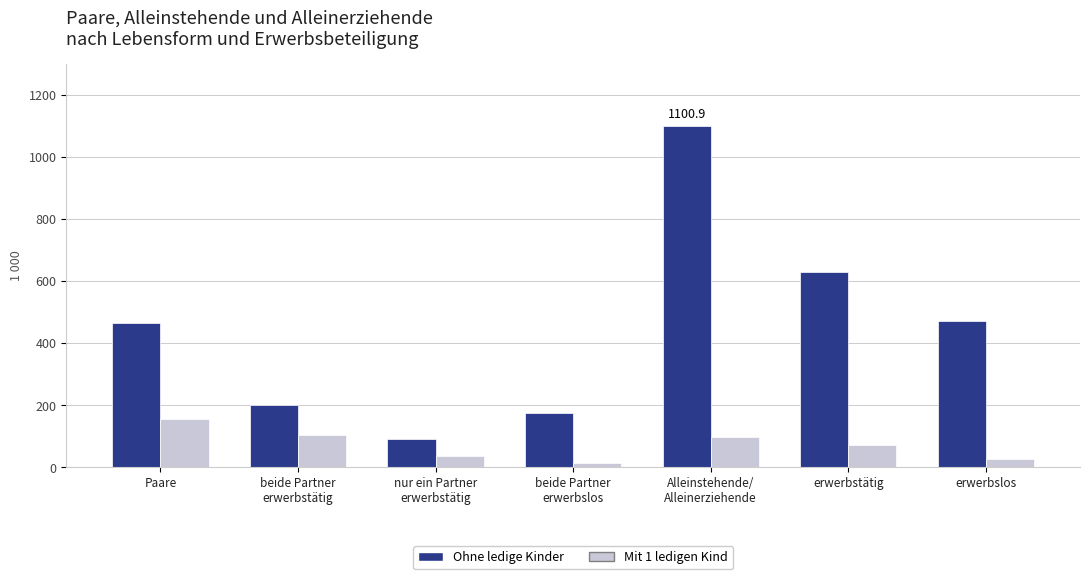

Does the chart contain any negative values?

No